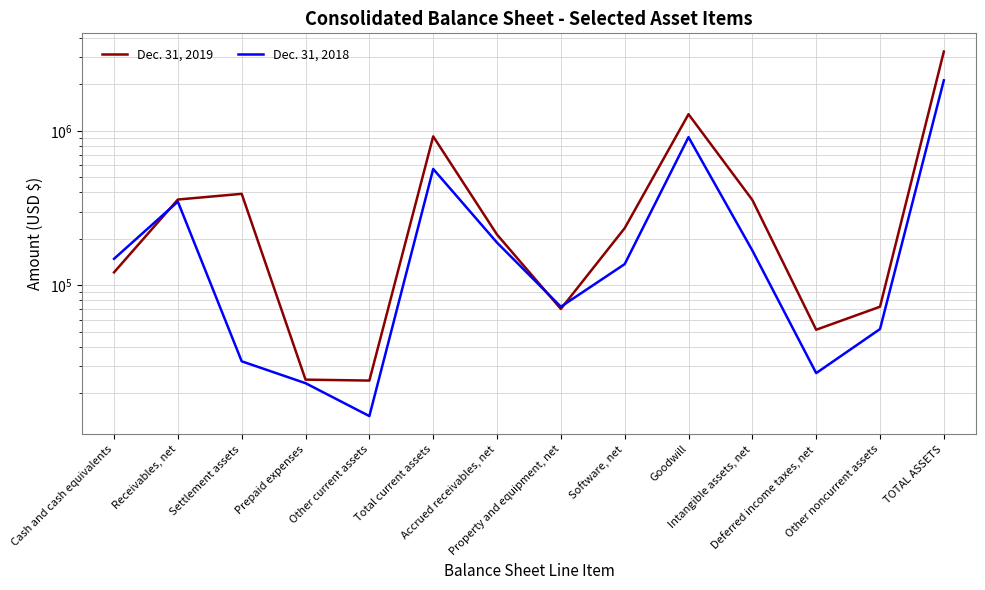

At which category is the sum across all series the highest?

TOTAL ASSETS